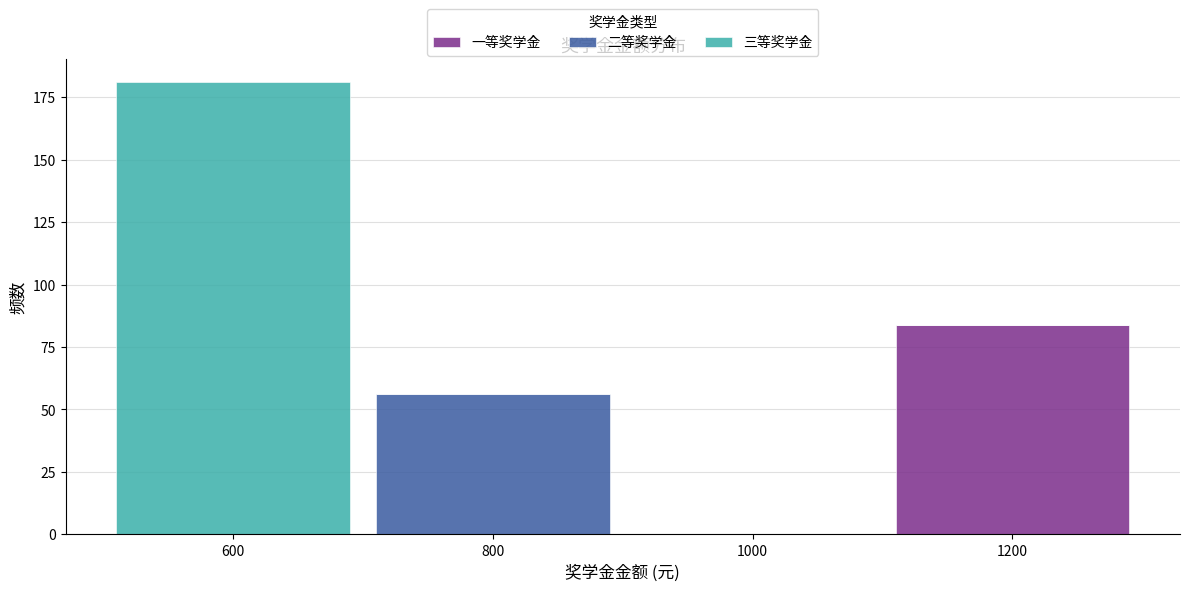

Reading left to right, list the values for the 一等奖学金 series.

600=0	800=0	1000=0	1200=84